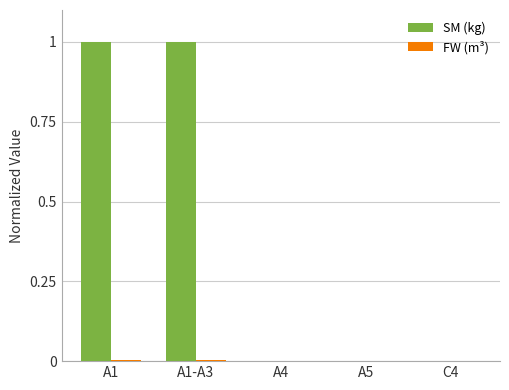

Is it true that SM (kg) equals 1.4 at A1-A3?

False